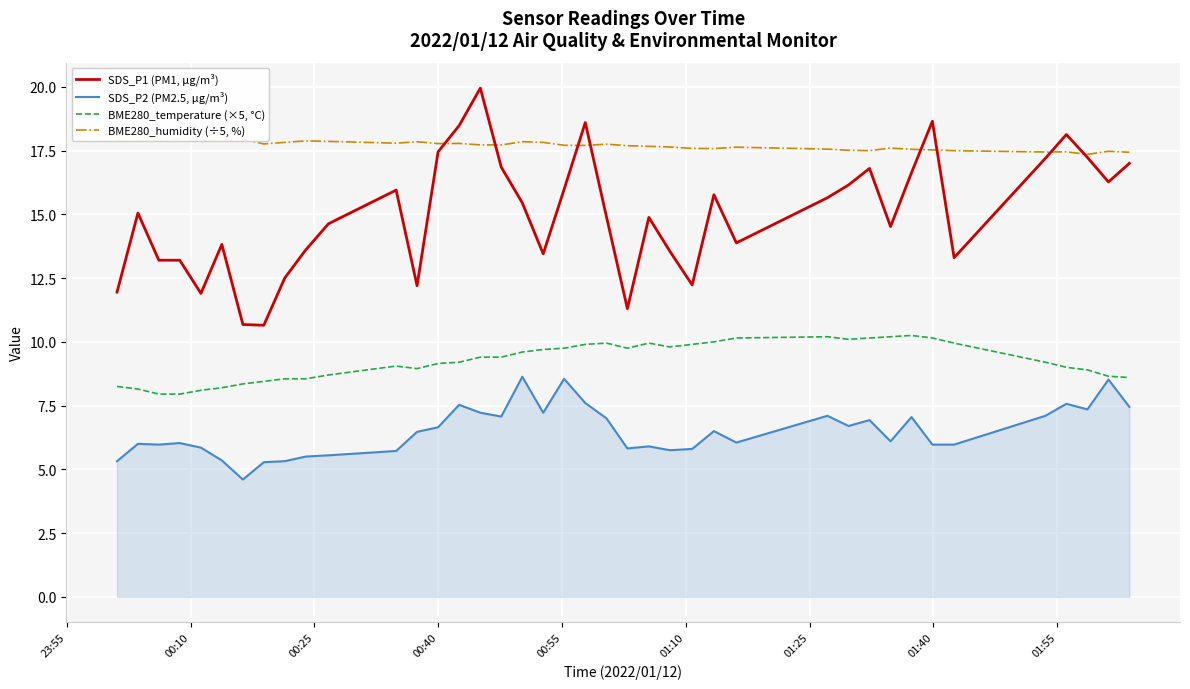

True or false: BME280_temperature (×5, °C) has more than 2 interior local peaks.

True